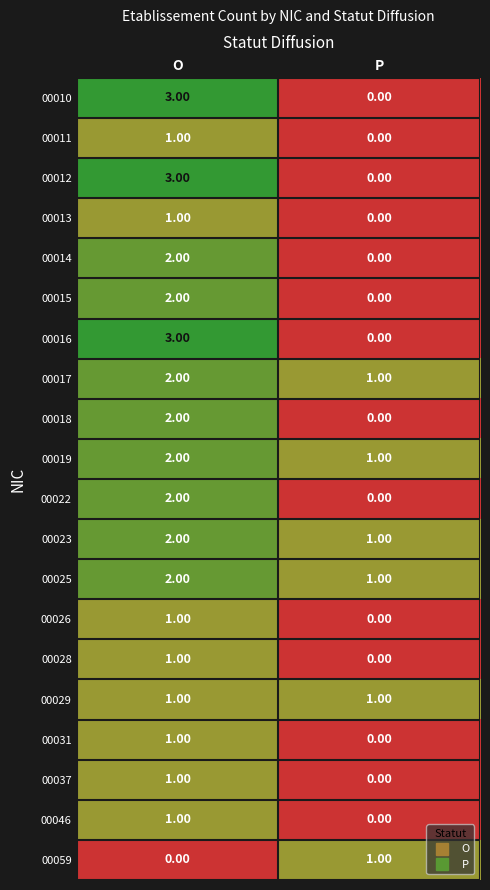

Which label corresponds to the largest value in the chart?

O